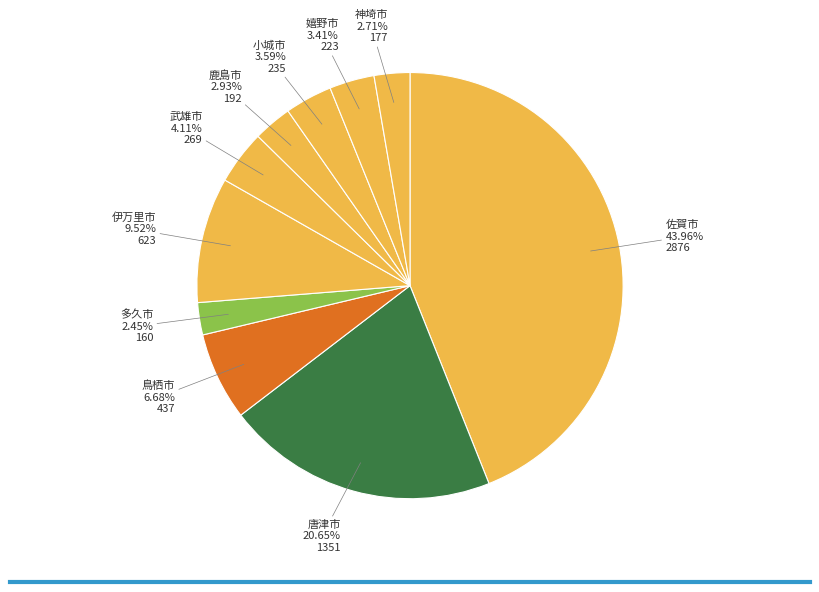

What is the largest slice in the pie chart?

佐賀市